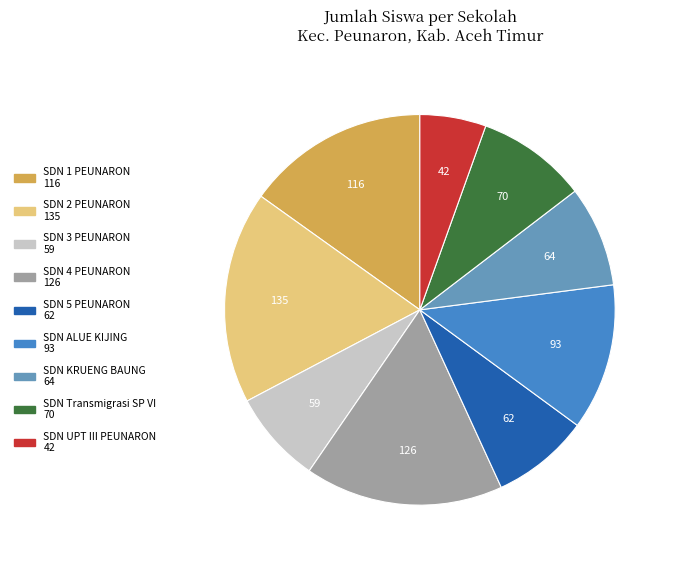

Count the number of slices in the pie.

9